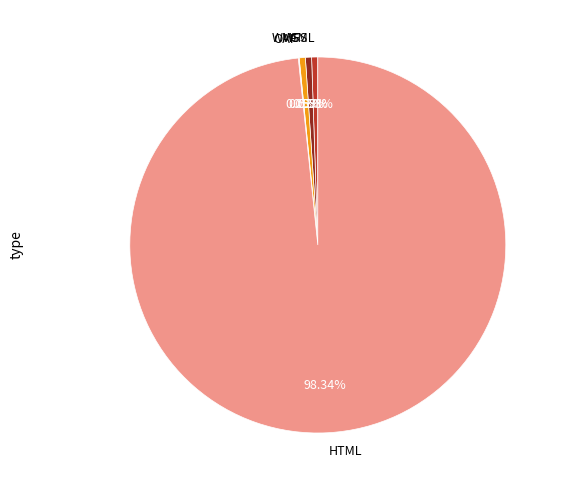

Between GML and HTML, which is larger?

HTML